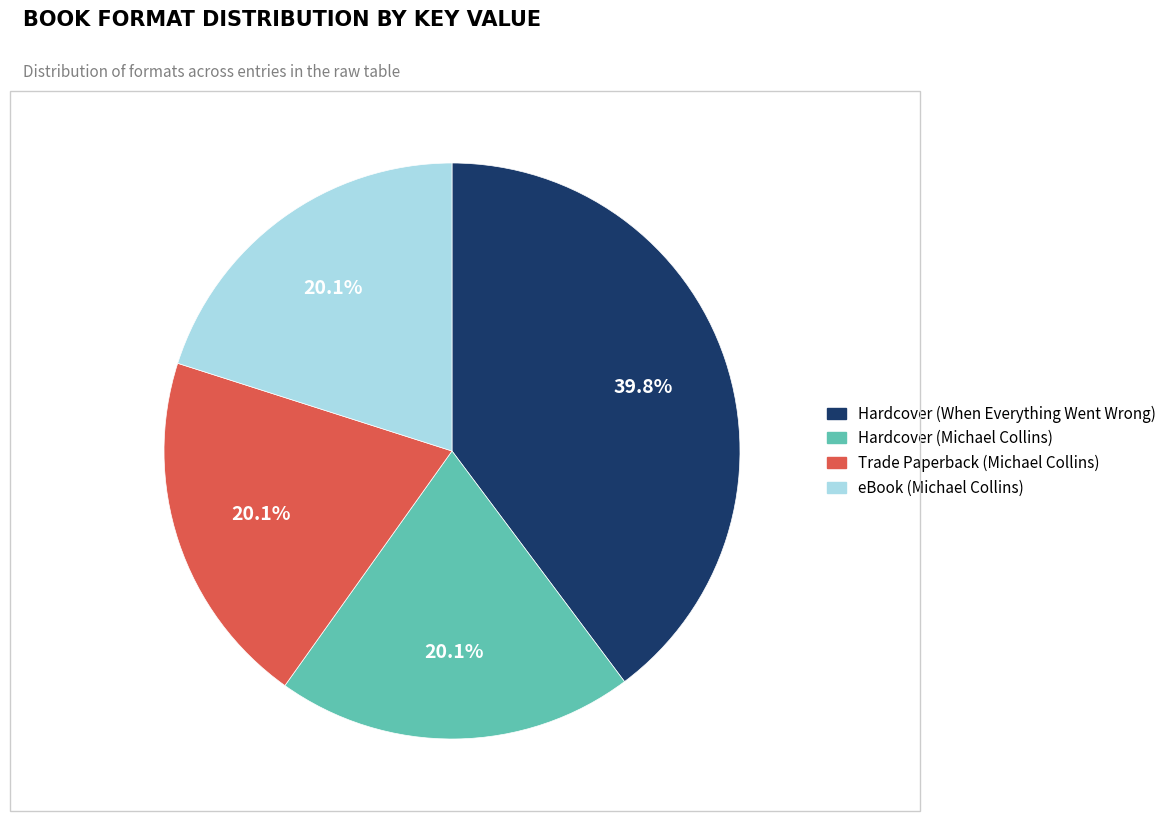

Does any single category account for the majority?

No